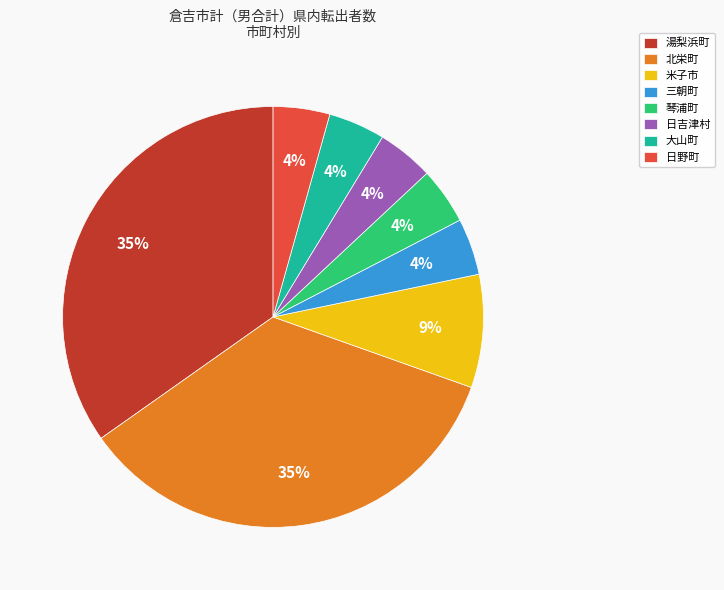

What is the ratio of the value at 琴浦町 to the value at 日野町?

1.0